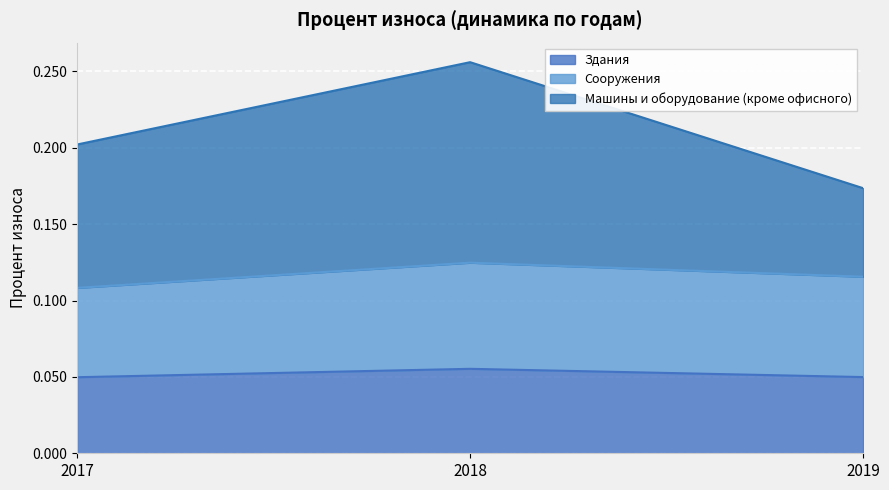

What are all the series names shown in the legend?

Здания, Сооружения, Машины и оборудование (кроме офисного)